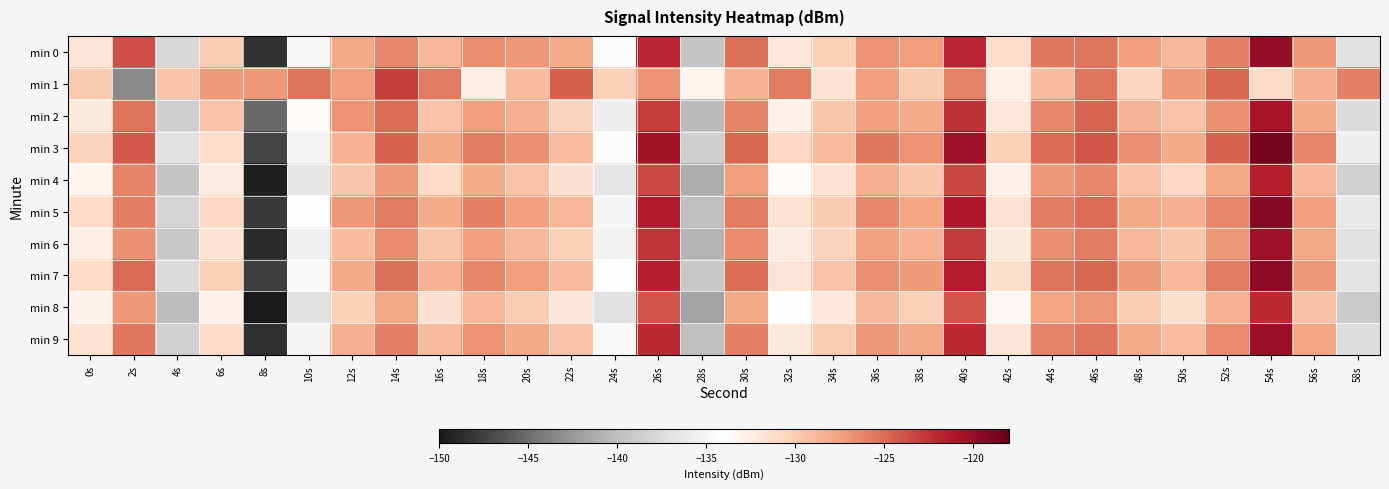

Reading left to right, list all the values displayed in this chart.

min 0: 0s=-131.8	2s=-123.7	4s=-137.8	6s=-130.0	8s=-148.5	10s=-134.8	12s=-127.8	14s=-126.4	16s=-128.7	18s=-126.5	20s=-127.1	22s=-128.1	24s=-134.3	26s=-121.9	28s=-139.4	30s=-125.2	32s=-132.0	34s=-130.2	36s=-126.8	38s=-127.4	40s=-121.8	42s=-131.0	44s=-125.6	46s=-125.5	48s=-127.4	50s=-128.8	52s=-126.0	54s=-119.9	56s=-127.1	58s=-136.9
min 1: 0s=-129.8	2s=-143.4	4s=-129.4	6s=-127.2	8s=-127.0	10s=-125.3	12s=-127.3	14s=-122.9	16s=-125.7	18s=-132.5	20s=-128.9	22s=-124.5	24s=-130.2	26s=-126.8	28s=-133.1	30s=-128.4	32s=-125.7	34s=-131.6	36s=-127.3	38s=-129.8	40s=-126.1	42s=-132.7	44s=-128.9	46s=-125.4	48s=-130.6	50s=-127.2	52s=-124.8	54s=-131.0	56s=-128.3	58s=-125.9
min 2: 0s=-132.1	2s=-125.3	4s=-138.7	6s=-129.5	8s=-145.2	10s=-133.6	12s=-126.8	14s=-125.1	16s=-129.4	18s=-127.3	20s=-128.2	22s=-130.5	24s=-135.7	26s=-122.9	28s=-140.3	30s=-126.1	32s=-132.8	34s=-129.6	36s=-127.4	38s=-128.1	40s=-122.5	42s=-131.9	44s=-126.3	46s=-124.7	48s=-128.6	50s=-129.5	52s=-126.7	54s=-120.8	56s=-127.9	58s=-137.6
min 3: 0s=-130.5	2s=-124.2	4s=-136.9	6s=-131.1	8s=-147.3	10s=-135.1	12s=-128.4	14s=-124.6	16s=-127.9	18s=-125.8	20s=-126.7	22s=-129.1	24s=-133.8	26s=-120.7	28s=-138.6	30s=-124.8	32s=-130.7	34s=-128.9	36s=-125.6	38s=-126.8	40s=-120.4	42s=-130.2	44s=-124.9	46s=-124.1	48s=-126.7	50s=-127.9	52s=-124.6	54s=-118.7	56s=-126.2	58s=-135.8
min 4: 0s=-133.2	2s=-126.1	4s=-139.5	6s=-132.3	8s=-149.6	10s=-136.4	12s=-129.7	14s=-127.2	16s=-130.8	18s=-128.1	20s=-129.4	22s=-131.3	24s=-136.6	26s=-123.5	28s=-141.2	30s=-127.3	32s=-133.6	34s=-131.4	36s=-128.2	38s=-129.6	40s=-123.3	42s=-132.8	44s=-127.1	46s=-126.3	48s=-129.4	50s=-130.7	52s=-127.8	54s=-121.6	56s=-128.7	58s=-138.4
min 5: 0s=-131.0	2s=-125.8	4s=-138.1	6s=-130.7	8s=-148.0	10s=-134.2	12s=-127.1	14s=-125.7	16s=-128.1	18s=-126.0	20s=-127.5	22s=-128.7	24s=-134.9	26s=-121.3	28s=-139.8	30s=-125.7	32s=-131.4	34s=-129.8	36s=-126.3	38s=-127.7	40s=-121.2	42s=-131.5	44s=-125.8	46s=-125.1	48s=-127.9	50s=-128.3	52s=-126.3	54s=-119.4	56s=-127.5	58s=-136.2
min 6: 0s=-132.6	2s=-126.7	4s=-139.2	6s=-131.6	8s=-148.9	10s=-135.6	12s=-128.9	14s=-126.4	16s=-129.6	18s=-127.4	20s=-128.8	22s=-130.2	24s=-135.4	26s=-122.6	28s=-140.7	30s=-126.5	32s=-132.3	34s=-130.5	36s=-127.6	38s=-128.4	40s=-122.8	42s=-132.1	44s=-126.6	46s=-125.8	48s=-128.7	50s=-129.6	52s=-127.1	54s=-120.5	56s=-127.8	58s=-137.1
min 7: 0s=-130.8	2s=-124.9	4s=-137.6	6s=-130.2	8s=-147.7	10s=-134.6	12s=-127.9	14s=-125.2	16s=-128.4	18s=-126.2	20s=-127.3	22s=-129.0	24s=-134.1	26s=-121.6	28s=-139.2	30s=-125.1	32s=-131.7	34s=-129.4	36s=-126.7	38s=-127.2	40s=-121.5	42s=-131.2	44s=-125.3	46s=-124.8	48s=-127.2	50s=-128.7	52s=-125.7	54s=-119.7	56s=-127.1	58s=-136.7
min 8: 0s=-133.0	2s=-127.1	4s=-140.1	6s=-132.8	8s=-150.2	10s=-136.9	12s=-130.2	14s=-127.8	16s=-131.3	18s=-128.7	20s=-129.9	22s=-131.8	24s=-137.1	26s=-124.0	28s=-141.8	30s=-127.9	32s=-134.1	34s=-131.9	36s=-128.8	38s=-130.2	40s=-123.9	42s=-133.4	44s=-127.7	46s=-126.9	48s=-130.0	50s=-131.2	52s=-128.4	54s=-122.1	56s=-129.3	58s=-139.0
min 9: 0s=-131.5	2s=-125.6	4s=-138.4	6s=-131.0	8s=-148.6	10s=-135.0	12s=-128.3	14s=-125.9	16s=-128.9	18s=-126.8	20s=-128.0	22s=-129.4	24s=-134.6	26s=-122.1	28s=-140.0	30s=-126.0	32s=-132.1	34s=-130.0	36s=-127.1	38s=-128.0	40s=-122.1	42s=-131.8	44s=-126.1	46s=-125.5	48s=-128.1	50s=-129.1	52s=-126.5	54s=-120.2	56s=-127.7	58s=-137.4